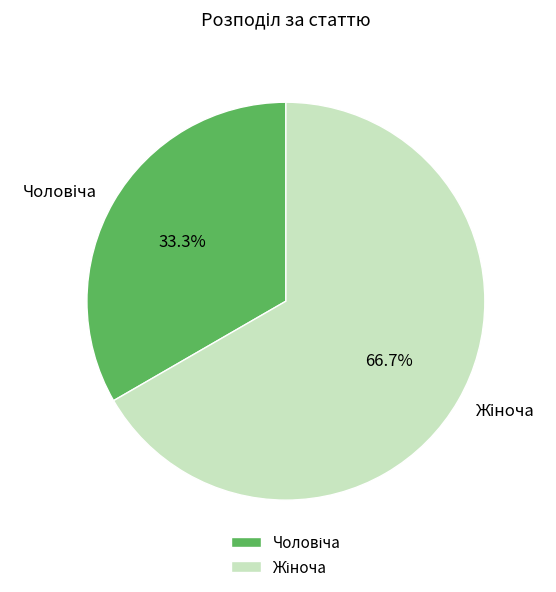

Is there a majority slice in this chart?

Yes